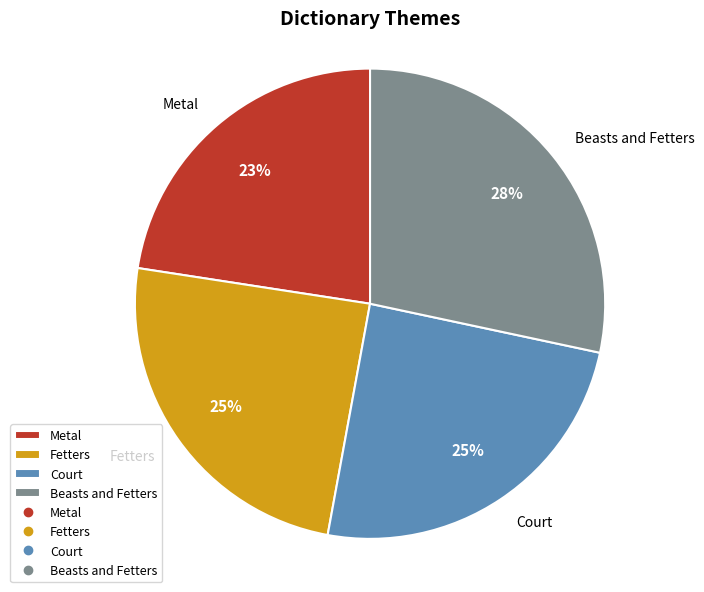

Combined, do Court and Beasts and Fetters account for over 50%?

Yes